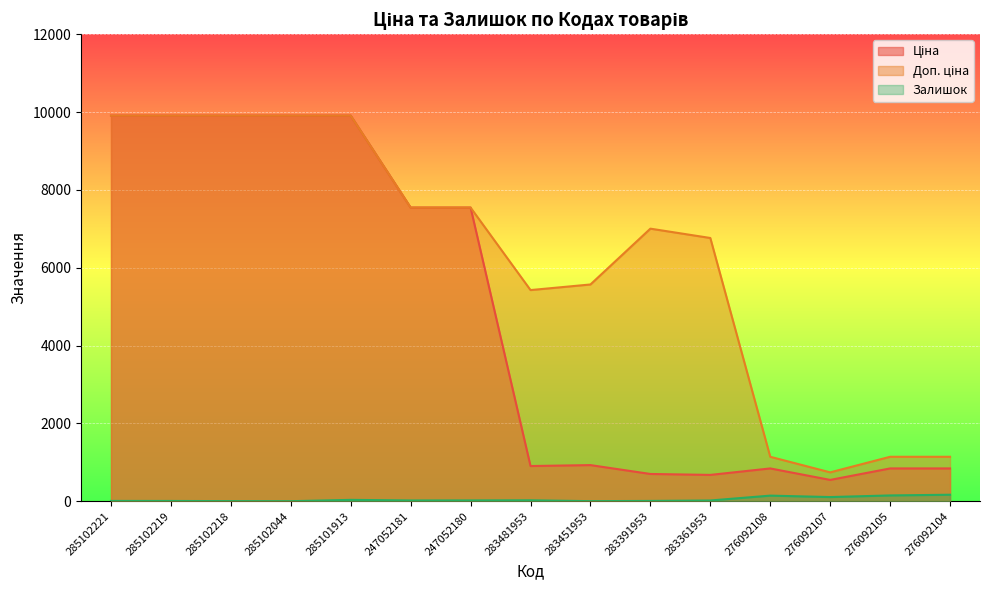

Reading right to left, list all the values displayed in this chart.

Ціна: 842.8	842.8	547.8	842.8	676.4	700.4	928.3	904.3	7545.9	7545.9	9908.5	9908.5	9908.5	9908.5	9908.5
Доп. ціна: 1142.1	1142.1	742.0	1142.1	6764.4	7004.3	5569.9	5425.9	7545.9	7545.9	9908.5	9908.5	9908.5	9908.5	9908.5
Залишок: 167.0	149.0	107.0	144.0	19.0	8.0	2.0	24.0	21.0	20.0	35.0	1.0	3.0	7.0	8.0